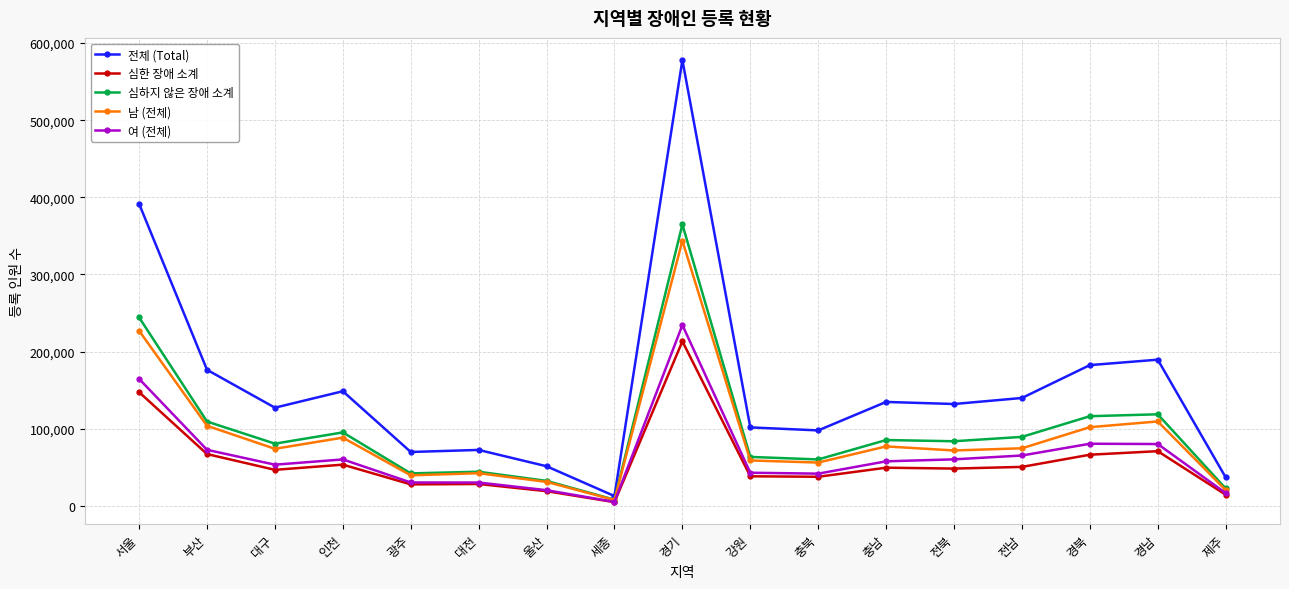

Which series has the largest range (max minus min)?

전체 (Total)